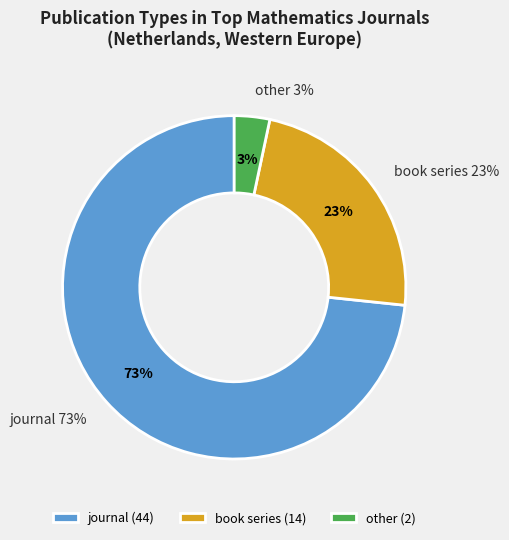

What is the smallest slice in the pie chart?

other